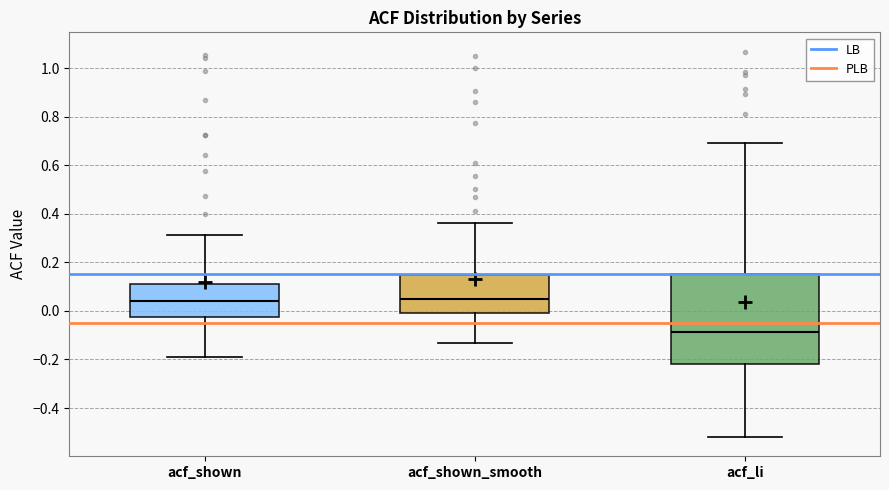

Reading left to right, transcribe this box plot: for each box, give where its median line is, the range the box spans, and where its two whiskers end, as read against the y-axis. The values are not printed on the chart, so give them approximately, as read against the axis.

acf_shown: median 0.04, box -0.02 to 0.12, whiskers -0.18 to 0.32
acf_shown_smooth: median 0.06, box 0.00 to 0.14, whiskers -0.14 to 0.36
acf_li: median -0.08, box -0.22 to 0.16, whiskers -0.52 to 0.70